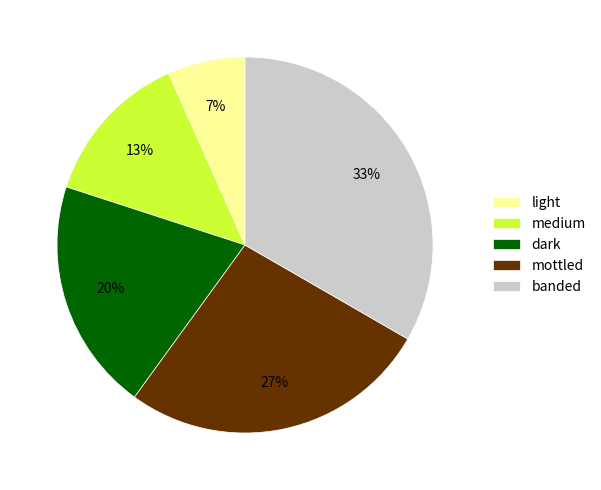

Which category has the biggest portion of the pie?

banded